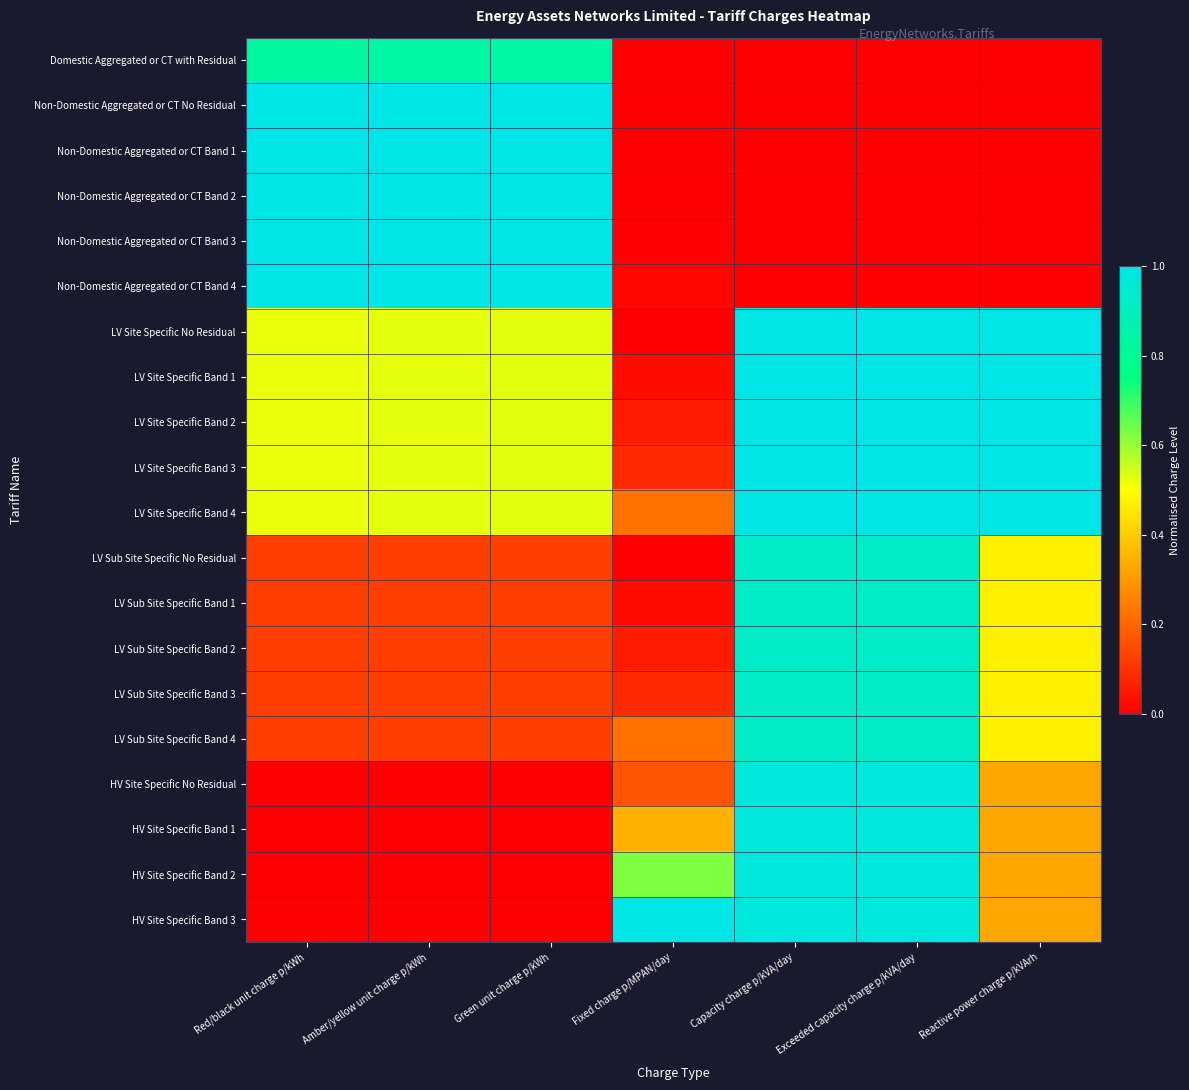

How many distinct data groups are displayed?

20